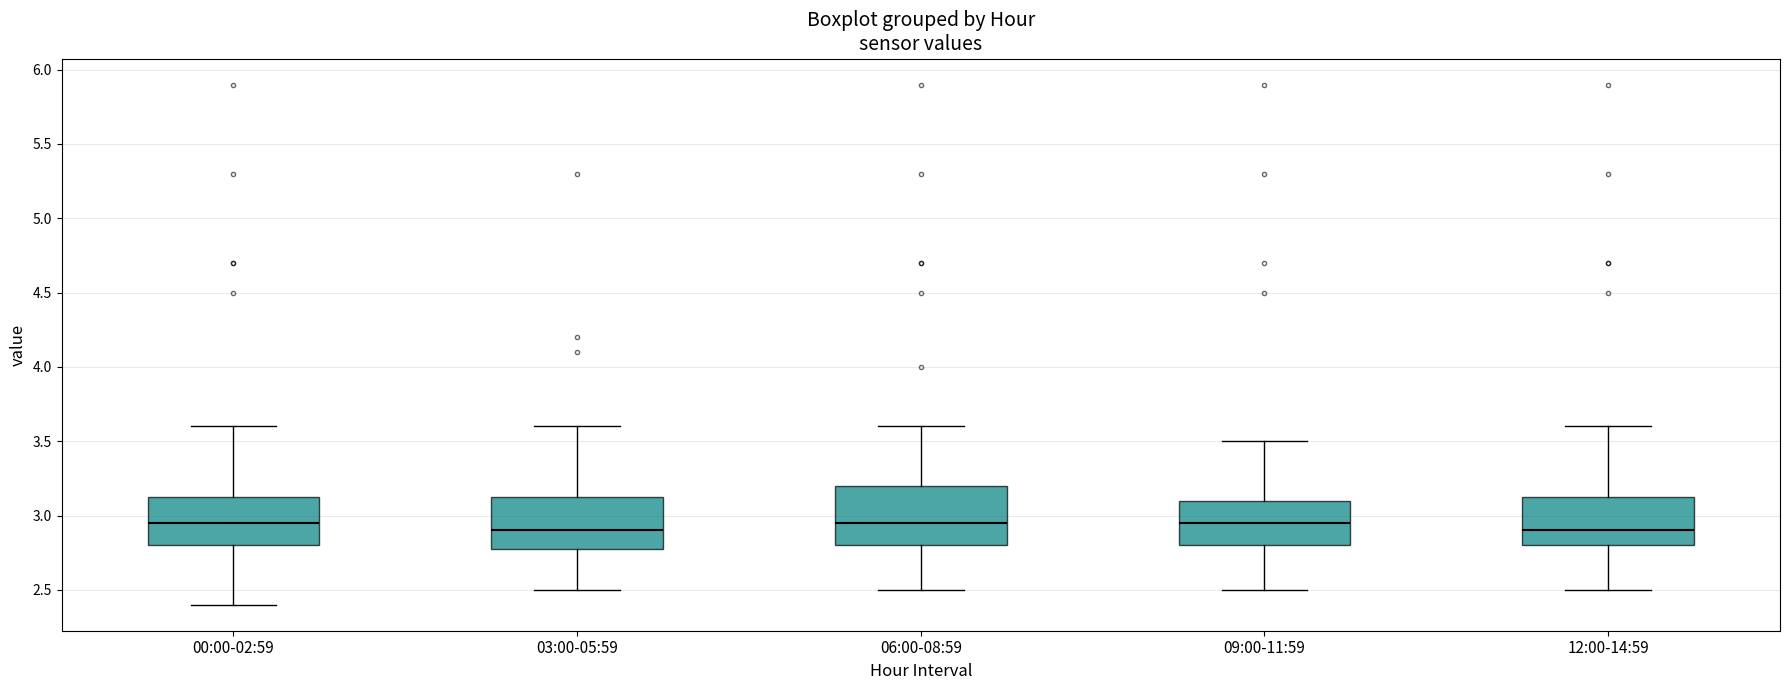

Where is the upper edge of the box for 00:00-02:59 on the y-axis? The values are not printed on the chart, so give them approximately, as read against the axis.

3.15